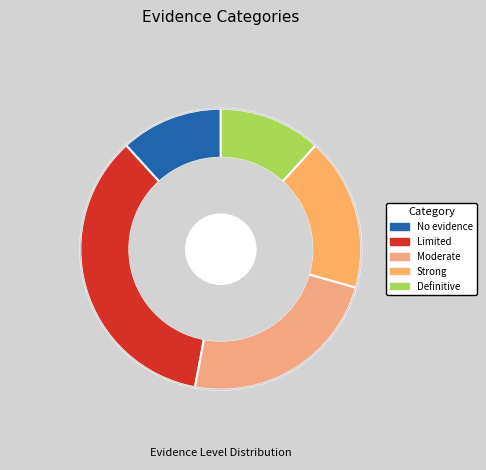

Which slice is the smallest?

No evidence